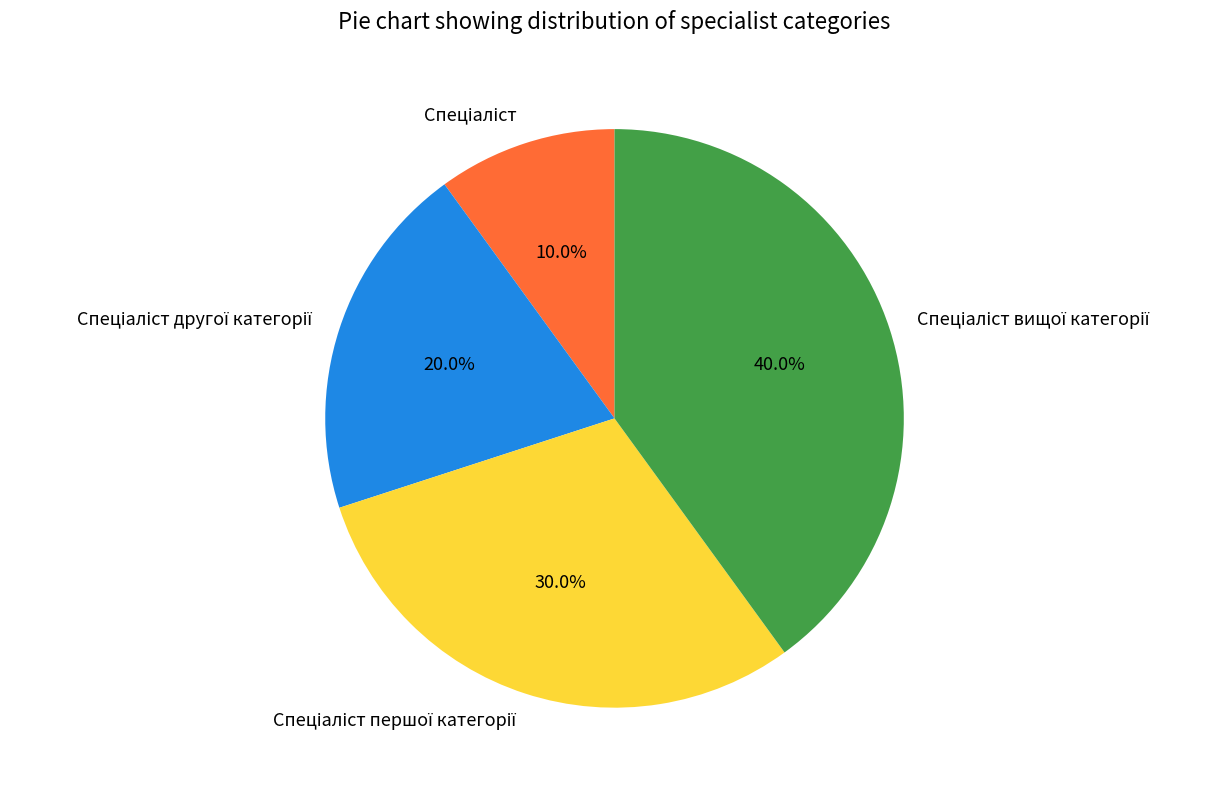

Is there a majority slice in this chart?

No